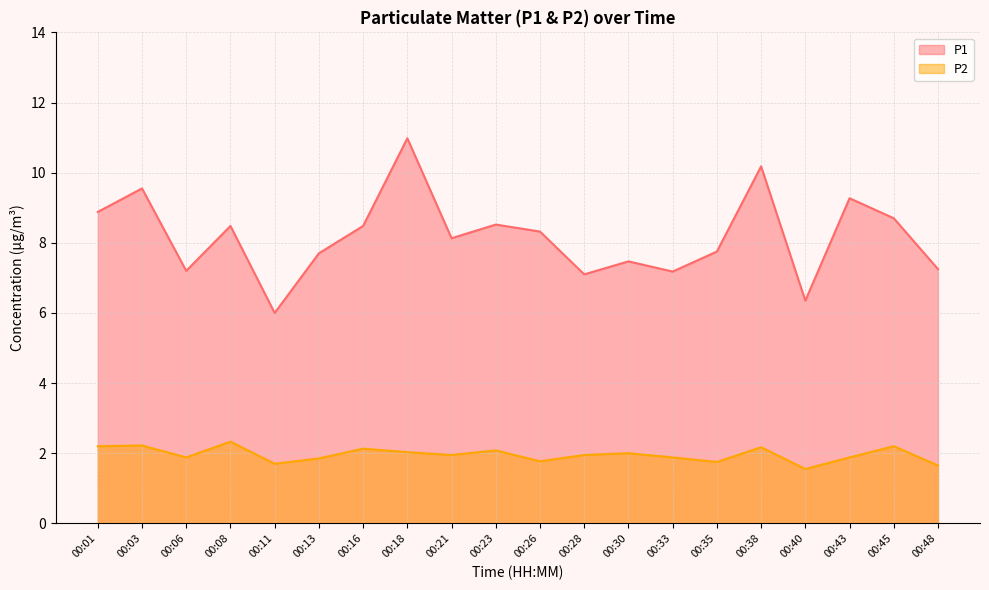

Reading left to right, transcribe all the data shown in this chart.

P1: 8.9	9.6	7.2	8.5	6.0	7.7	8.5	11.0	8.1	8.5	8.3	7.1	7.5	7.2	7.8	10.2	6.3	9.3	8.7	7.2
P2: 2.2	2.2	1.9	2.3	1.7	1.9	2.1	2.0	1.9	2.1	1.8	1.9	2.0	1.9	1.8	2.2	1.6	1.9	2.2	1.6